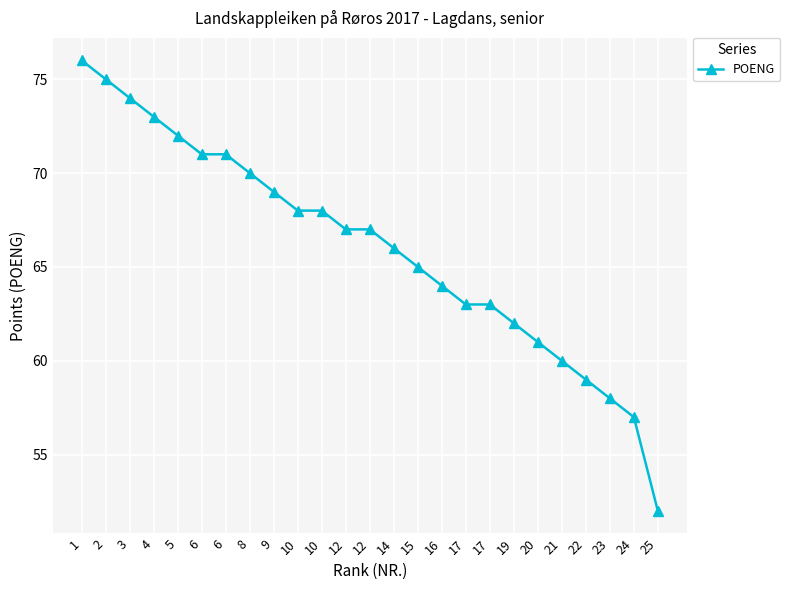

Count the number of categories in the chart.

25